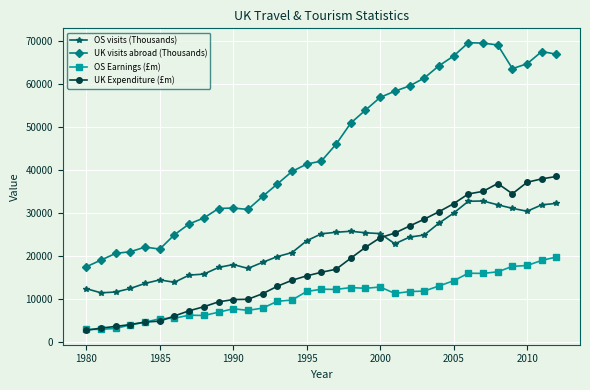

Which series has the widest spread of values?

UK visits abroad (Thousands)